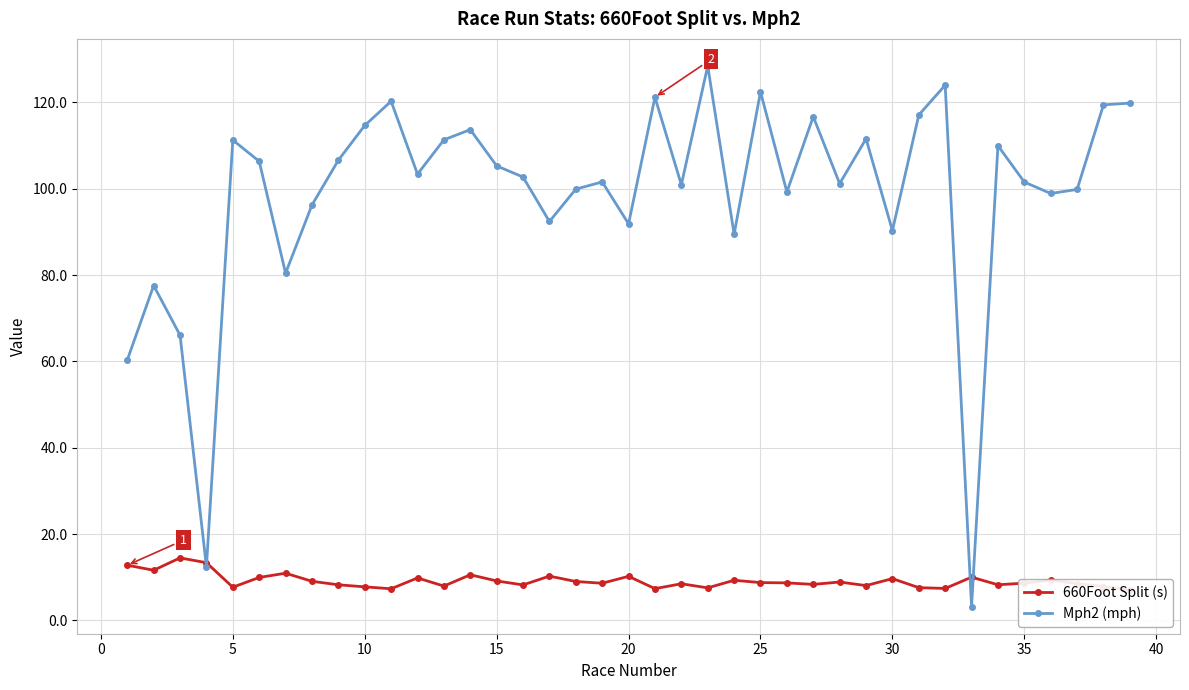

What is the highest value of the Mph2 (mph) series?

128.5